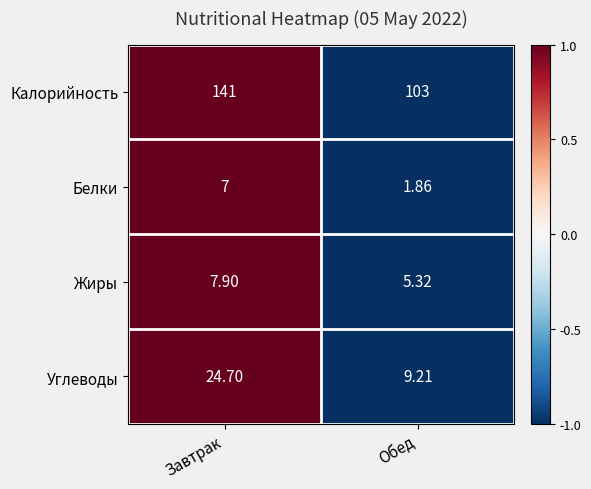

What is the maximum value shown in the chart?

141.0